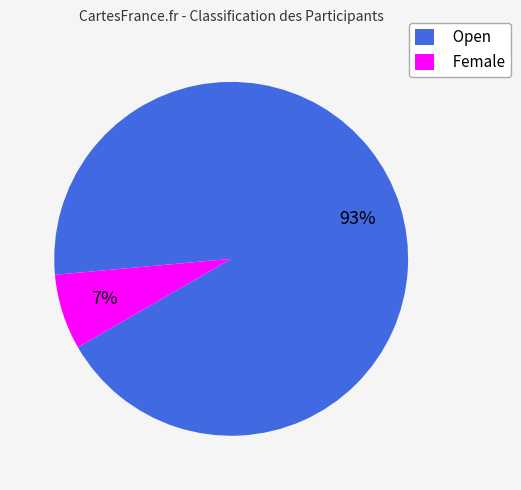

Does Open account for over 50% of the chart?

Yes